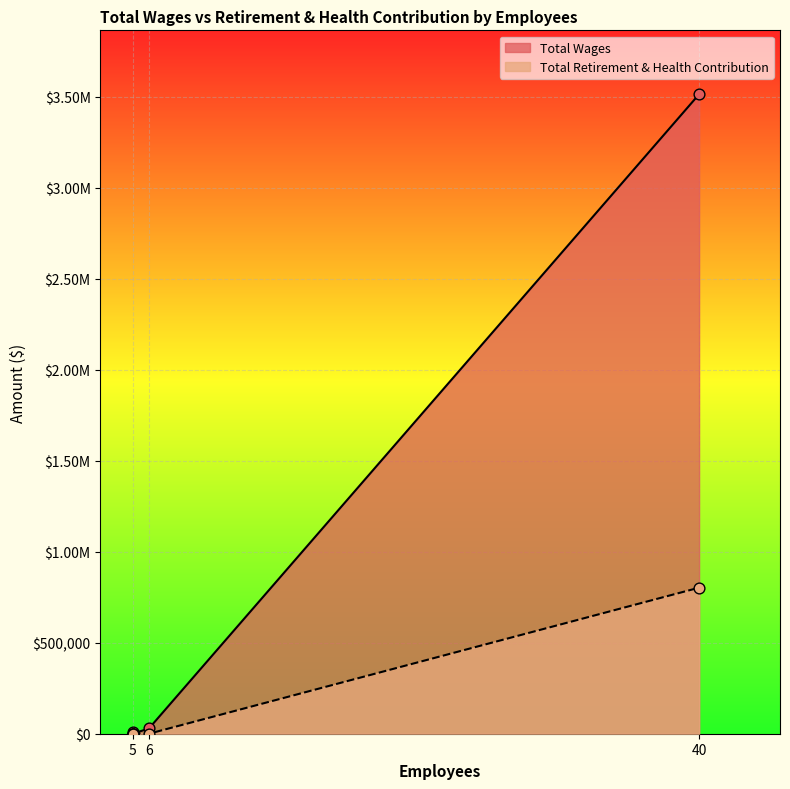

At how many categories does at least one series exceed 835083?

1